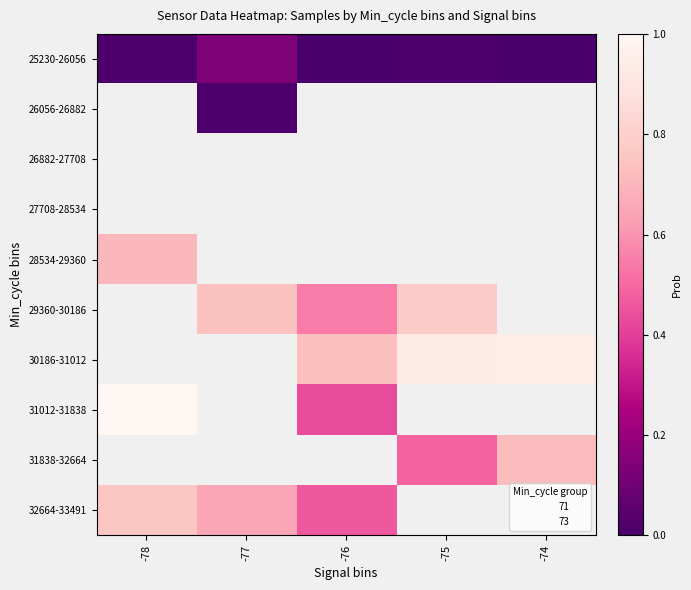

List the labels in order of 29360-30186 value, smallest first.

-76, -78, -77, -75, -74